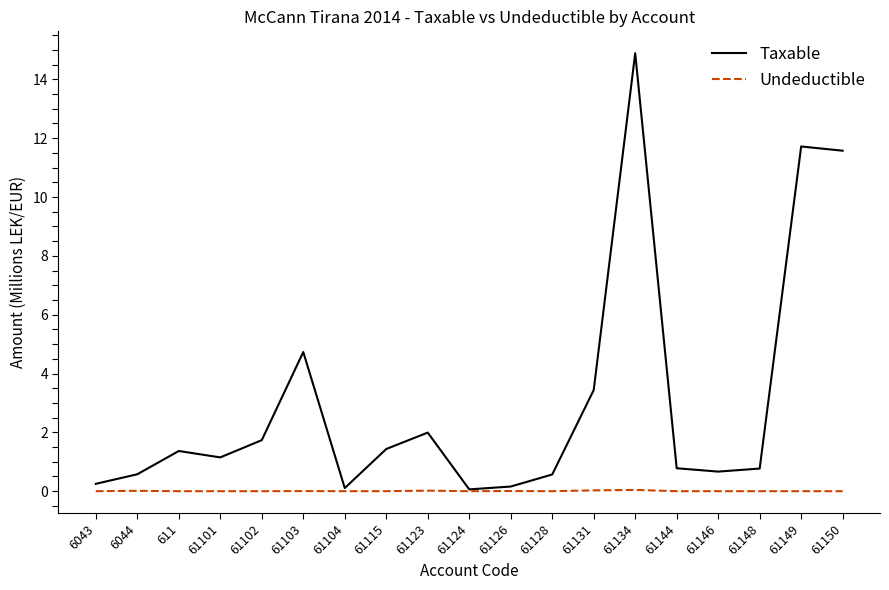

List the series in order of their overall mean, lowest first.

Undeductible, Taxable